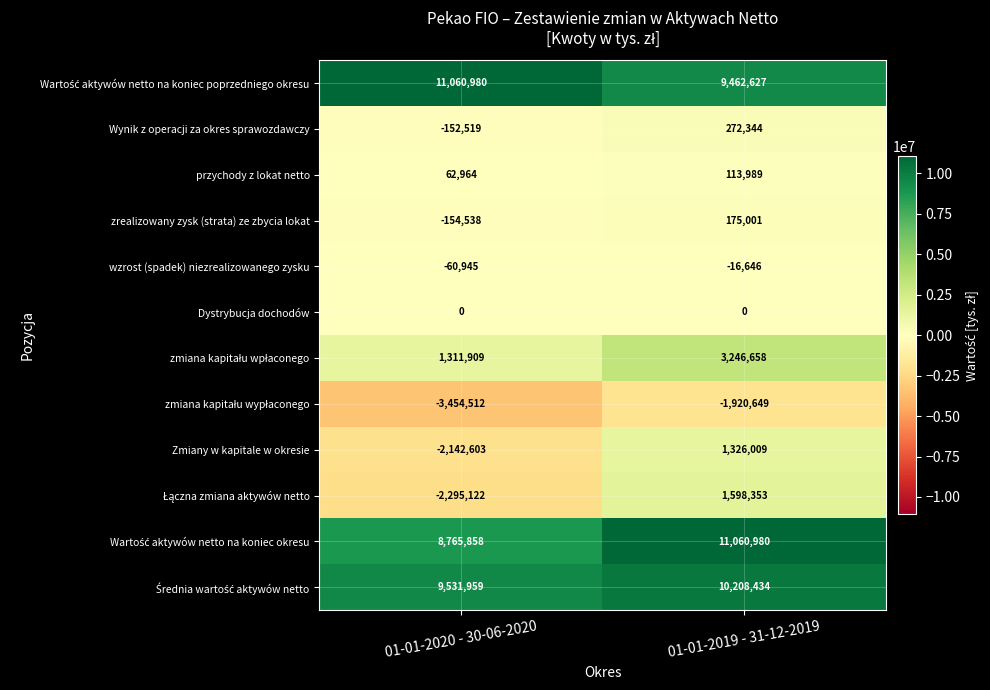

What is the difference between the Zmiany w kapitale w okresie values at 01-01-2020 - 30-06-2020 and 01-01-2019 - 31-12-2019?

3468612